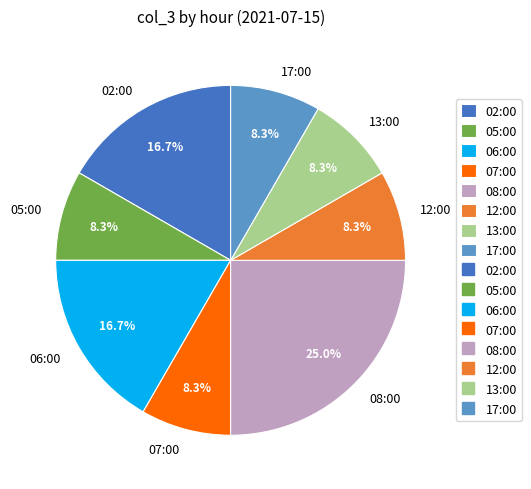

Count the number of slices in the pie.

8